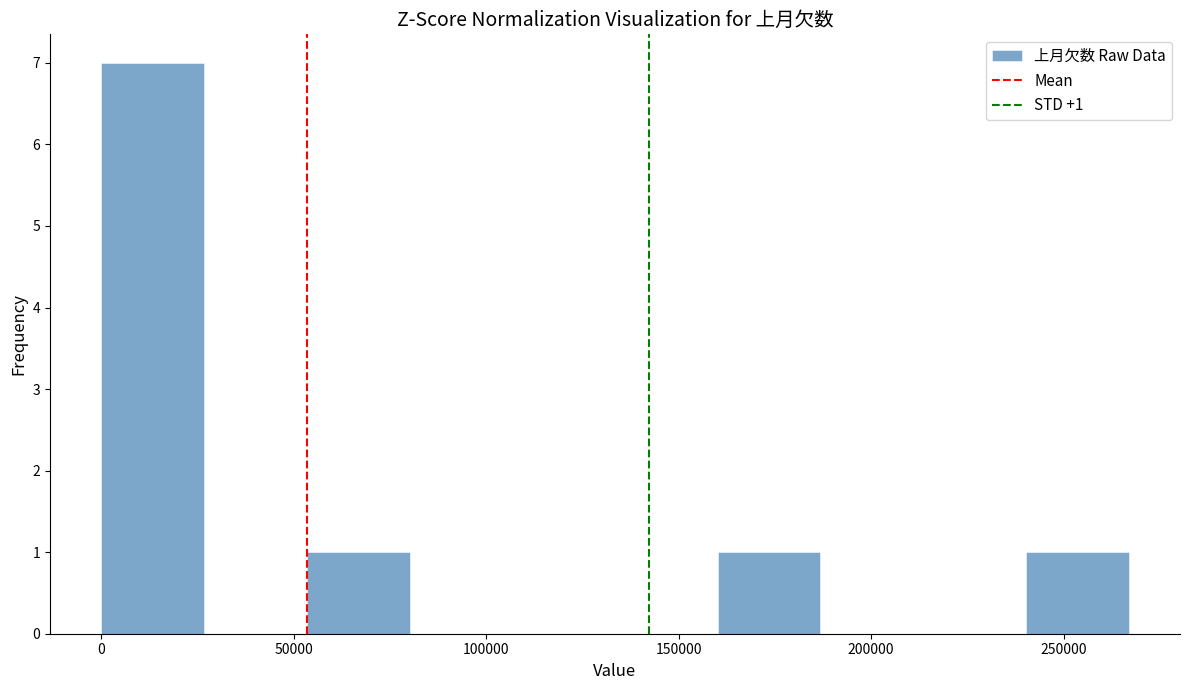

Over which range of the x-axis is the bar tallest?

0 to 25000